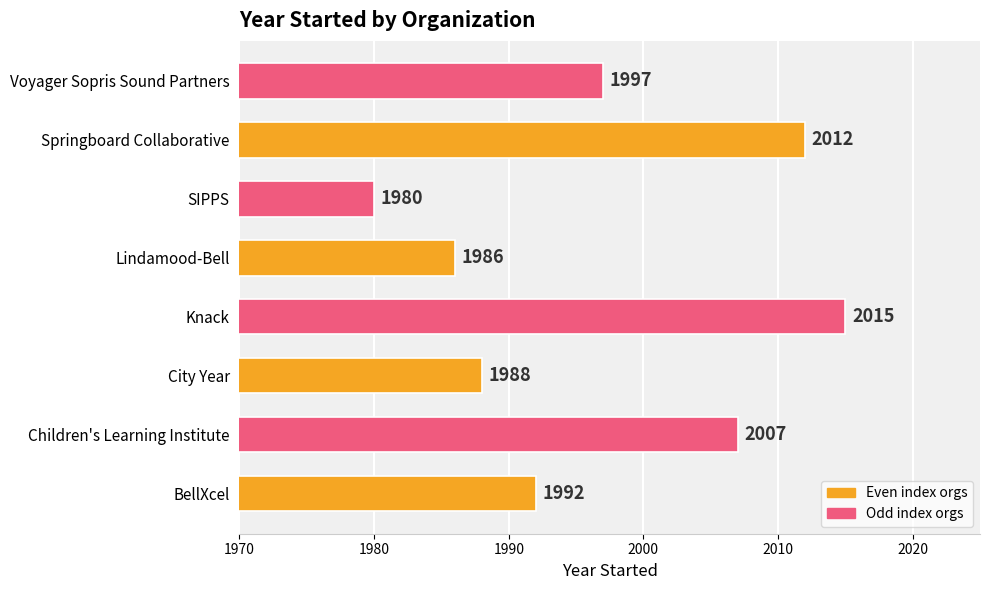

Reading bottom to top, transcribe all the data shown in this chart.

BellXcel=1992	Children's Learning Institute=2007	City Year=1988	Knack=2015	Lindamood-Bell=1986	SIPPS=1980	Springboard Collaborative=2012	Voyager Sopris Sound Partners=1997